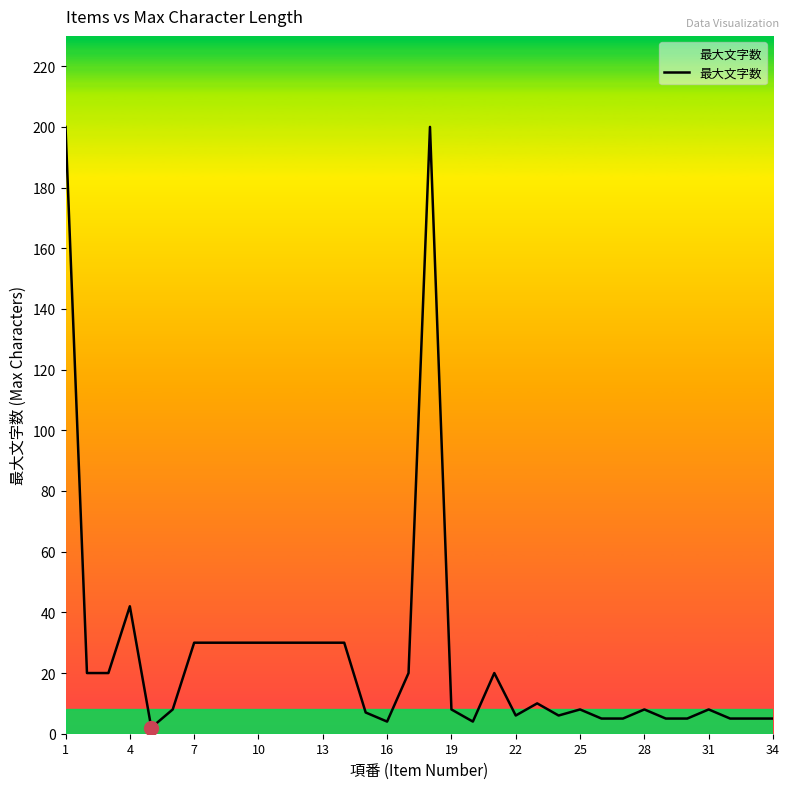

What is the difference between the maximum and minimum values?

198